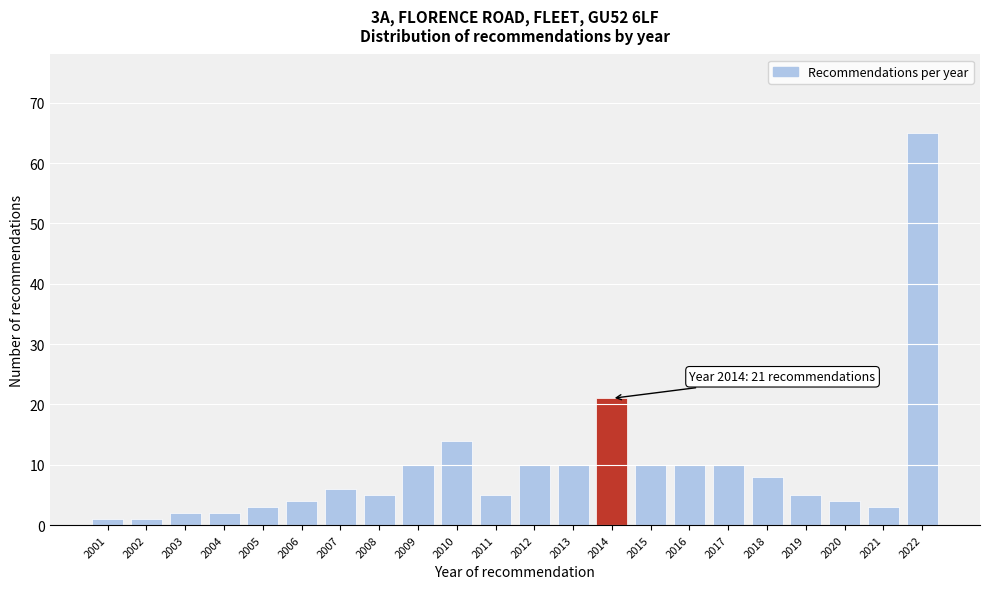

Reading right to left, list all the values displayed in this chart.

65	3	4	5	8	10	10	10	21	10	10	5	14	10	5	6	4	3	2	2	1	1